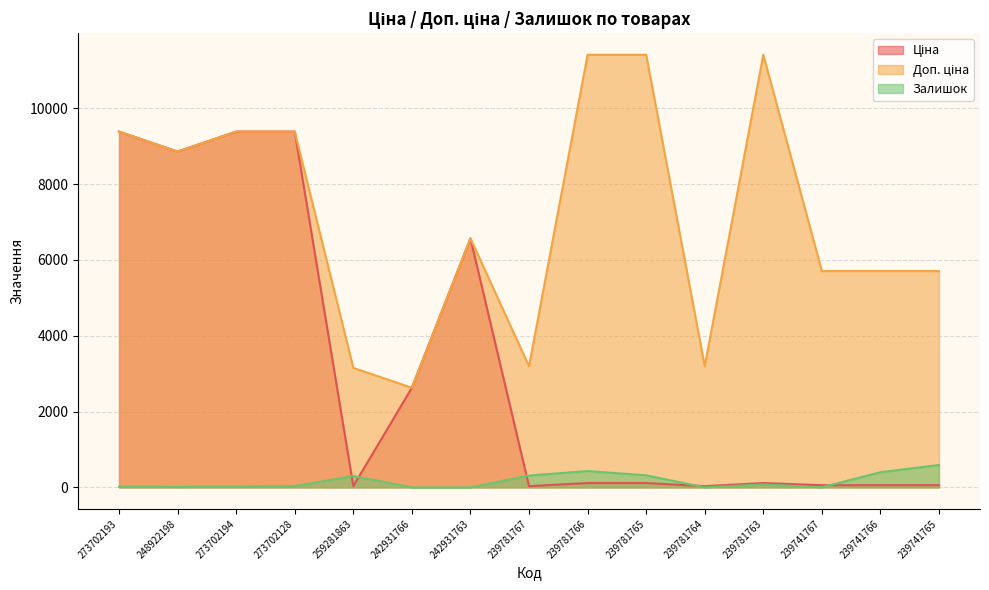

What is the value of the Залишок point at the 3rd from the left?

18.0